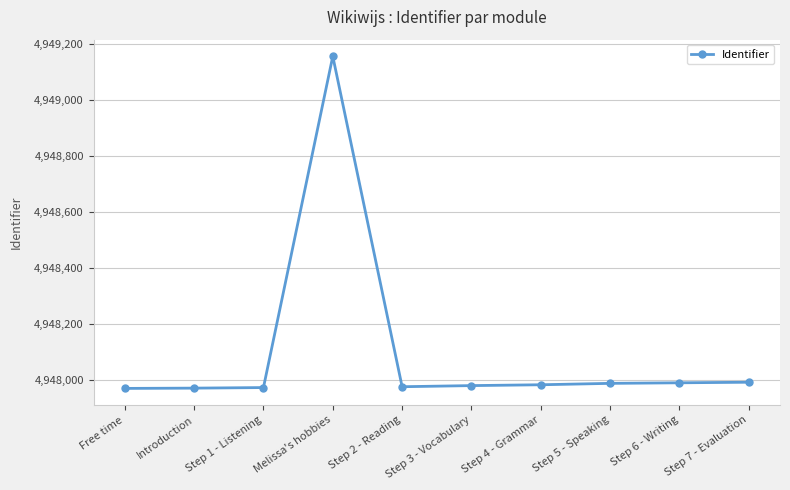

Does the chart display data point markers on the line(s)?

Yes